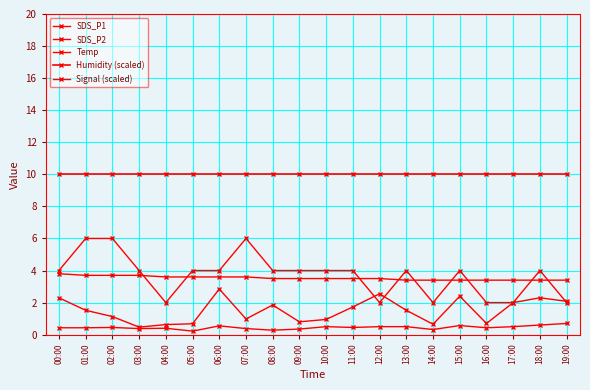

True or false: SDS_P1 has more than 2 points higher than both neighbors.

True